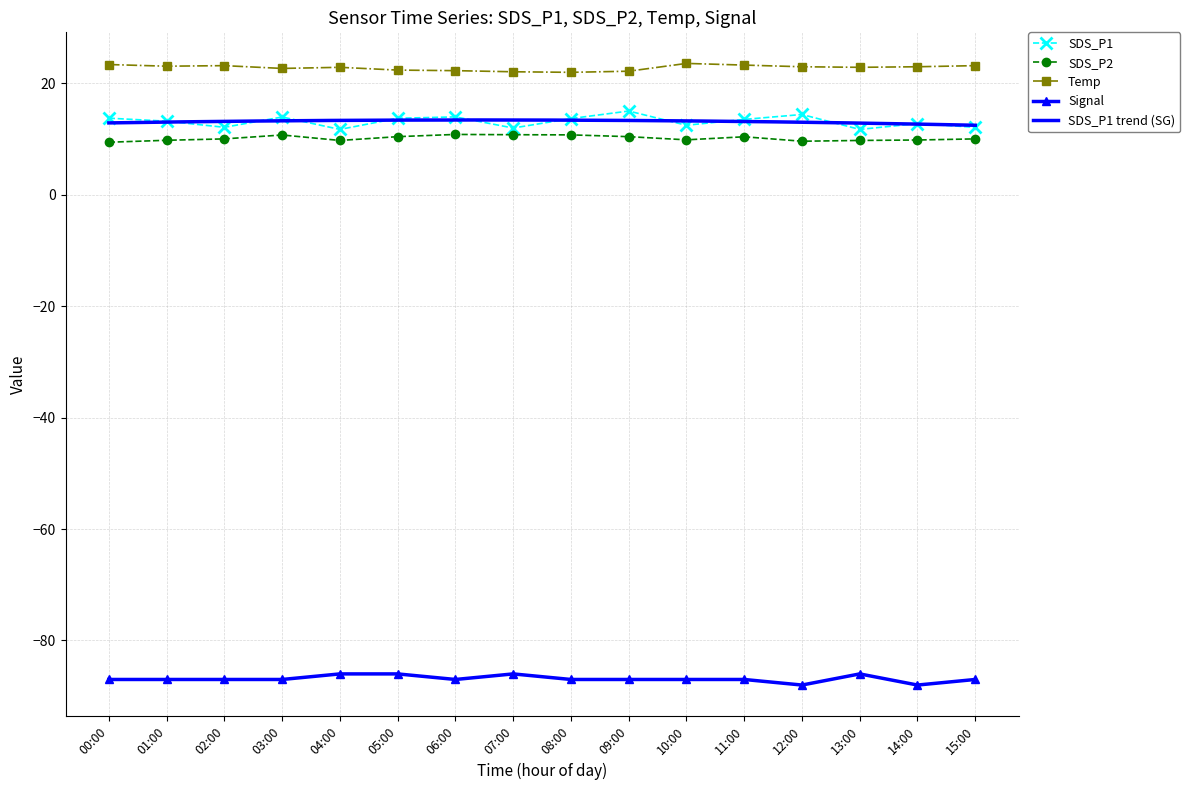

Which has a higher value, 13:00 or 11:00?

11:00